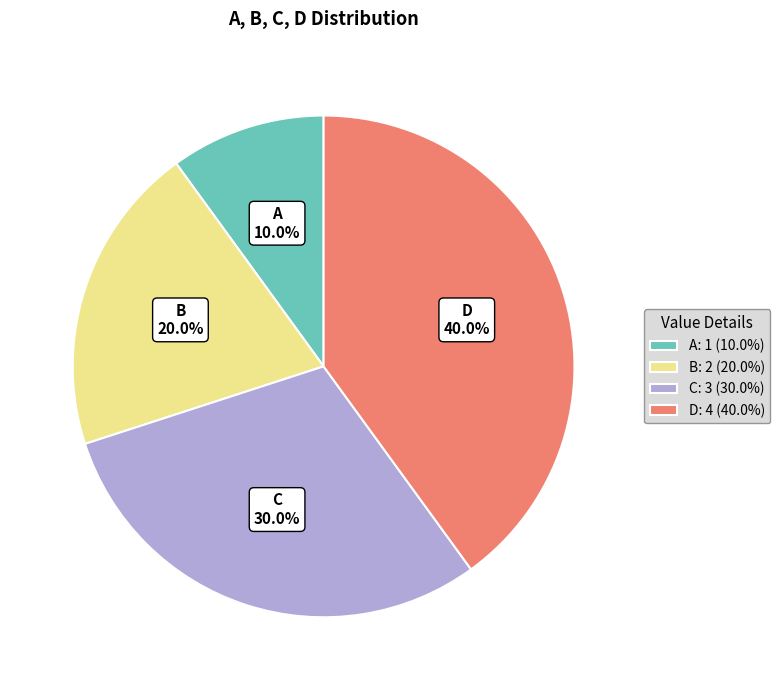

To the nearest percent, what is the difference between the A and D slice percentages?

30%